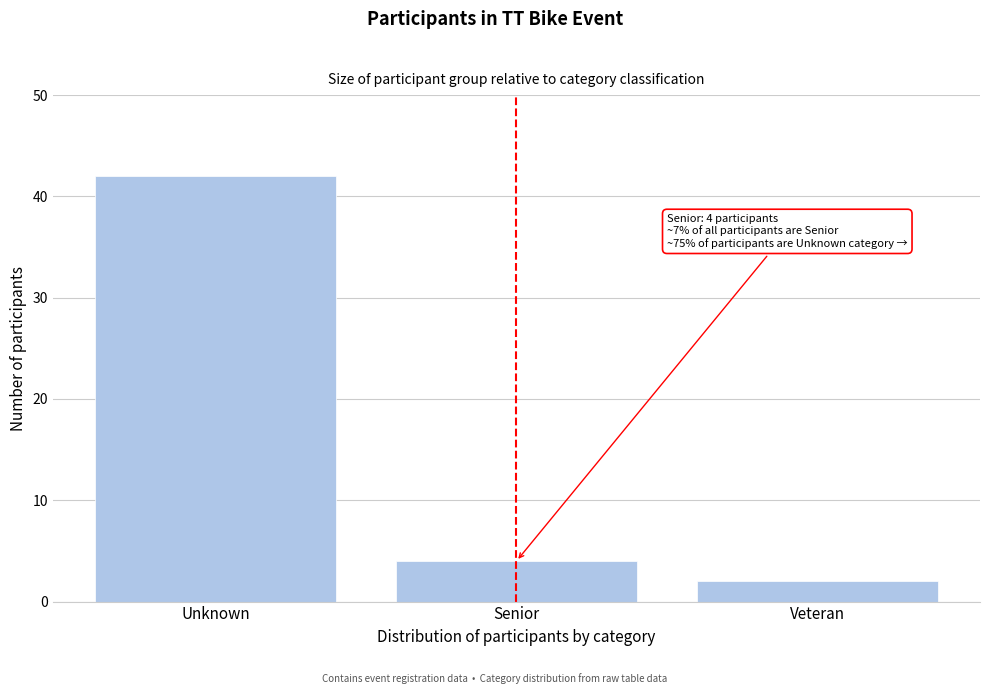

Reading right to left, list all the values displayed in this chart.

Veteran=2	Senior=4	Unknown=42